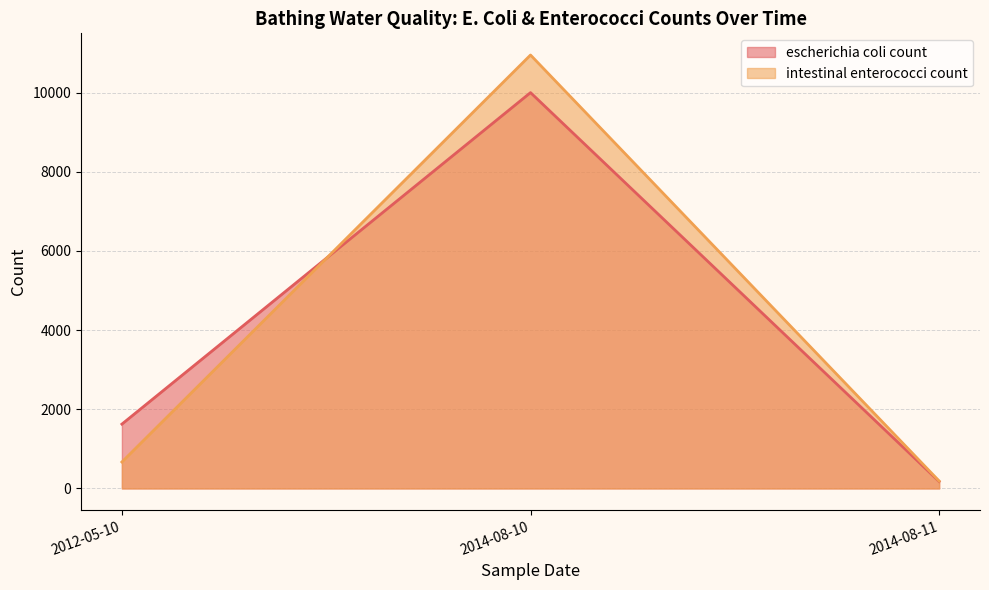

What is the greatest value displayed?

10950.0